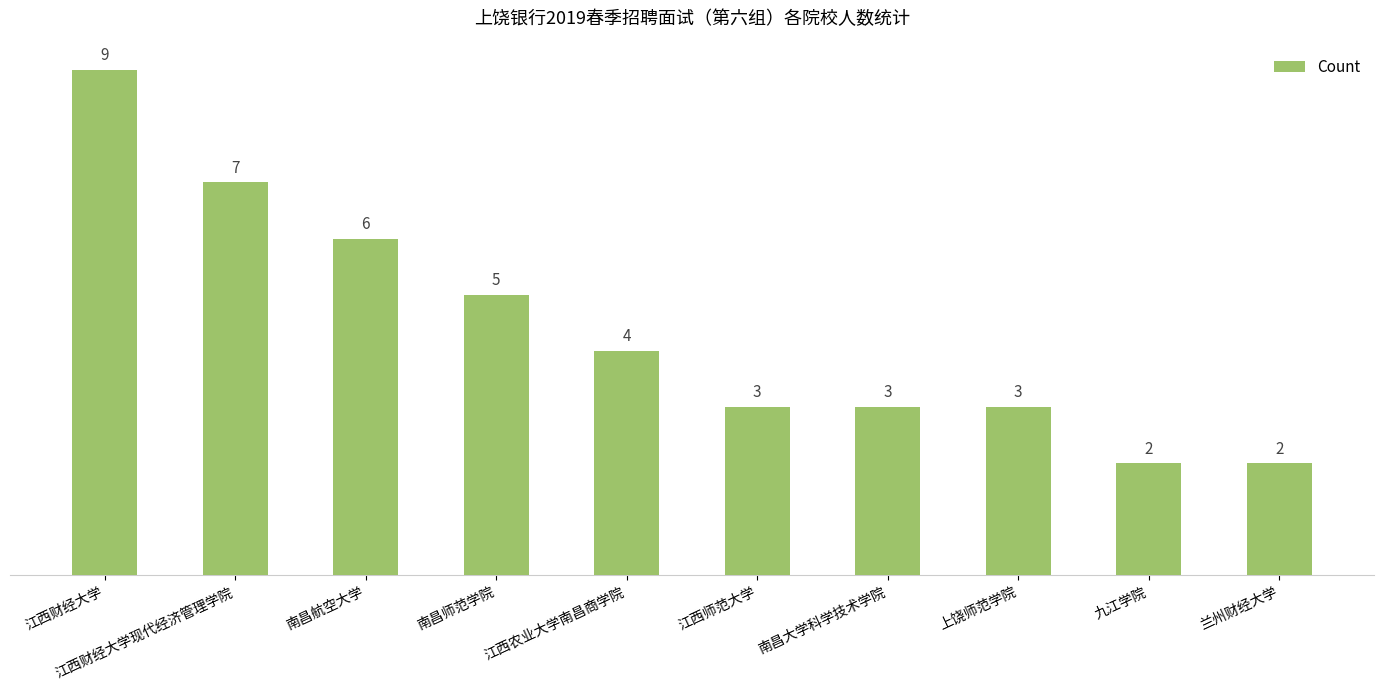

What is the greatest value displayed?

9